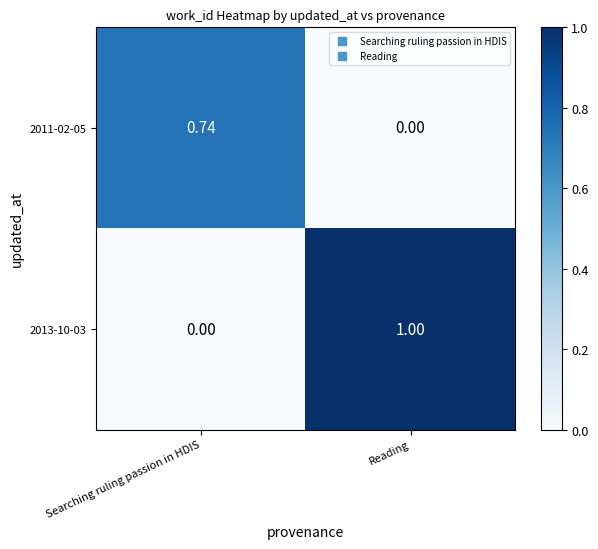

What is the total value across all series at Reading?

1.0